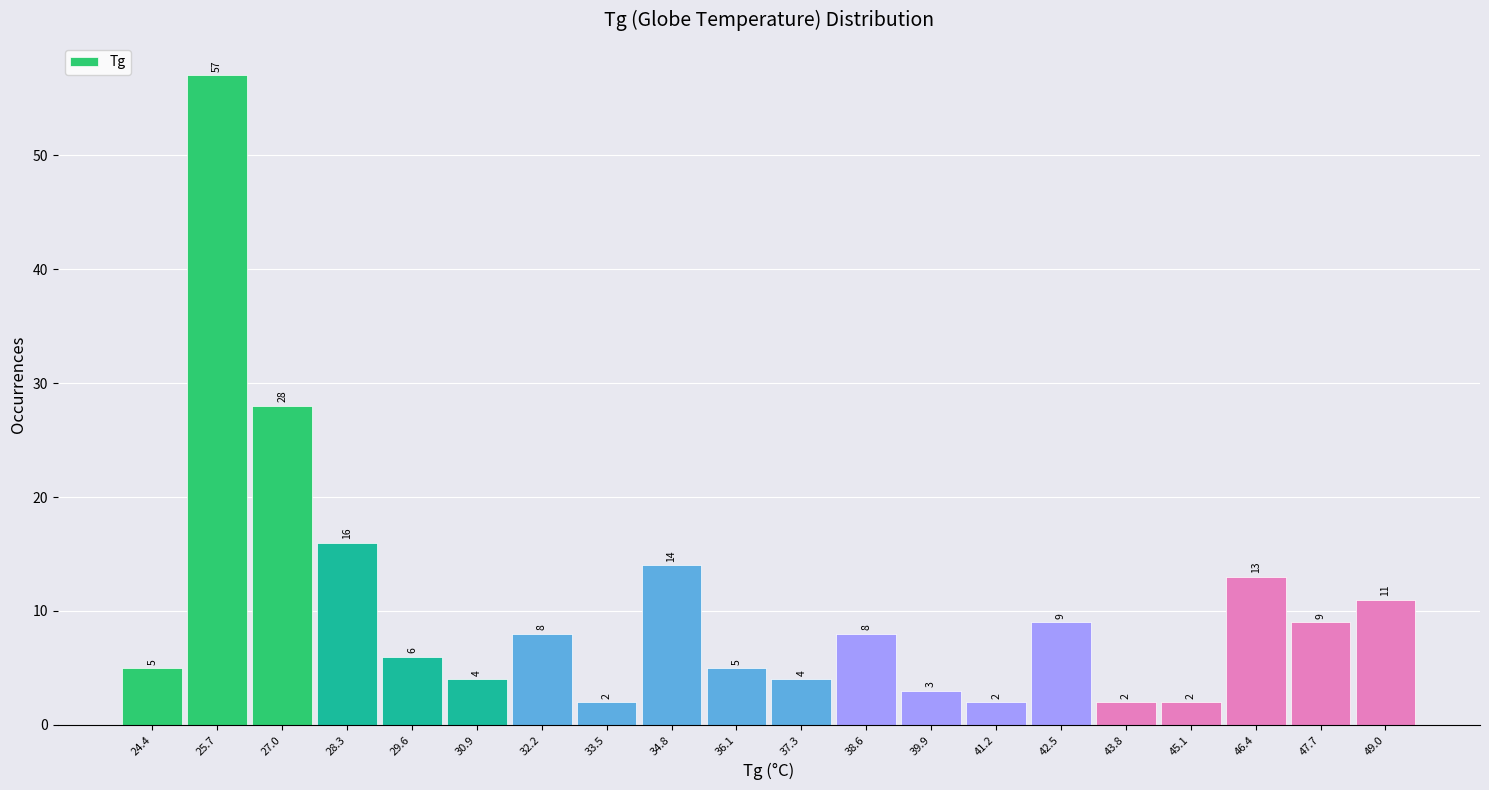

Reading left to right, list every bar in this chart as the range it spans on the x-axis followed by its height. The bar edges are not printed on the chart, so give them approximately, as read against the axis.

23.8 to 25.0: 5
25.0 to 26.4: 57
26.4 to 27.6: 28
27.6 to 29.0: 16
29.0 to 30.2: 6
30.2 to 31.6: 4
31.6 to 32.8: 8
32.8 to 34.2: 2
34.2 to 35.4: 14
35.4 to 36.8: 5
36.8 to 38.0: 4
38.0 to 39.2: 8
39.2 to 40.6: 3
40.6 to 41.8: 2
41.8 to 43.2: 9
43.2 to 44.4: 2
44.4 to 45.8: 2
45.8 to 47.0: 13
47.0 to 48.4: 9
48.4 to 49.6: 11